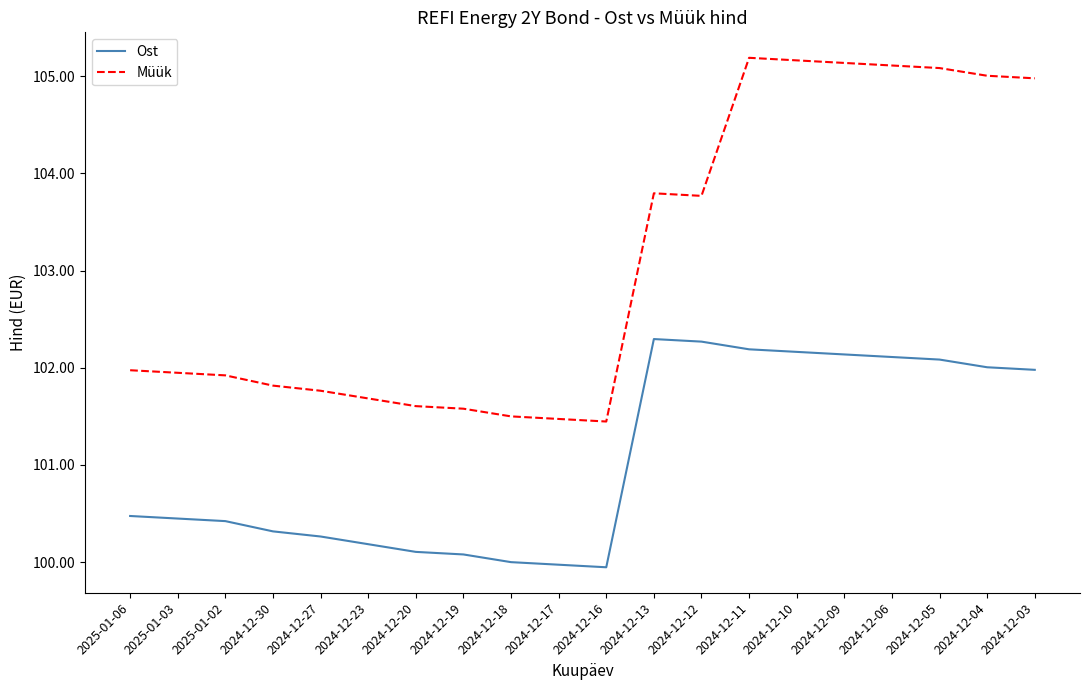

True or false: Müük has a value of 101.4 at 2024-12-16.

True